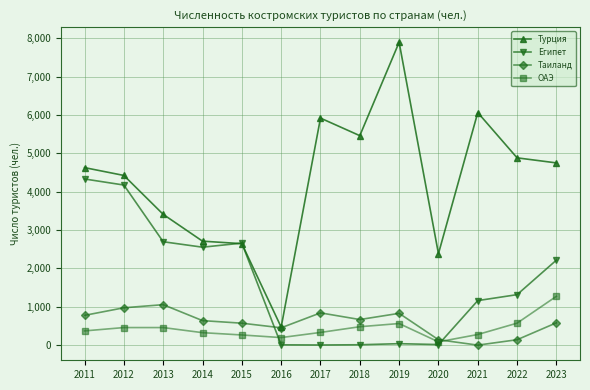

How many values in the Египет series are below 1316?

6